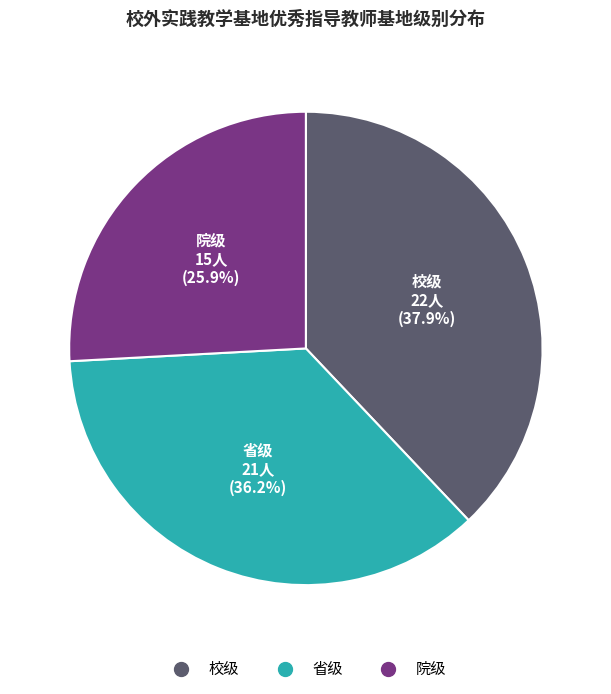

Which slice is the largest?

校级